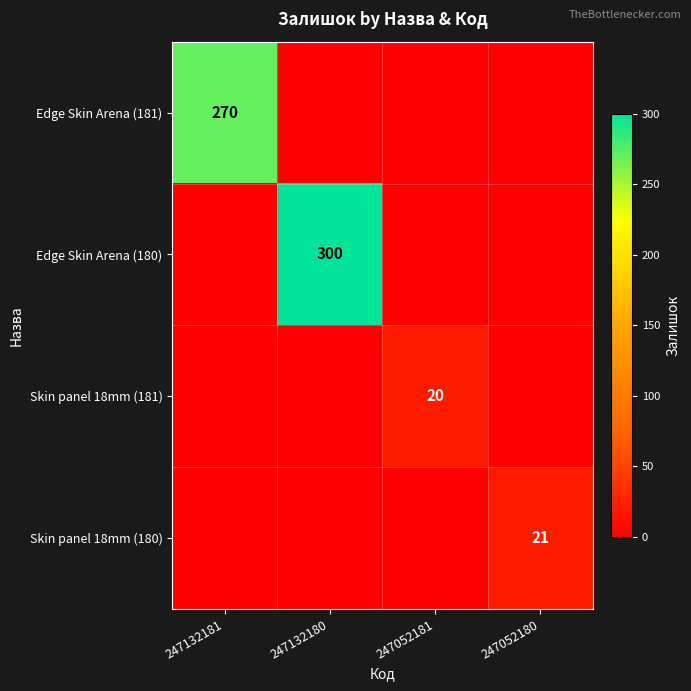

Rank the series at 247132180 from lowest to highest value.

Edge Skin Arena (181), Skin panel 18mm (181), Skin panel 18mm (180), Edge Skin Arena (180)